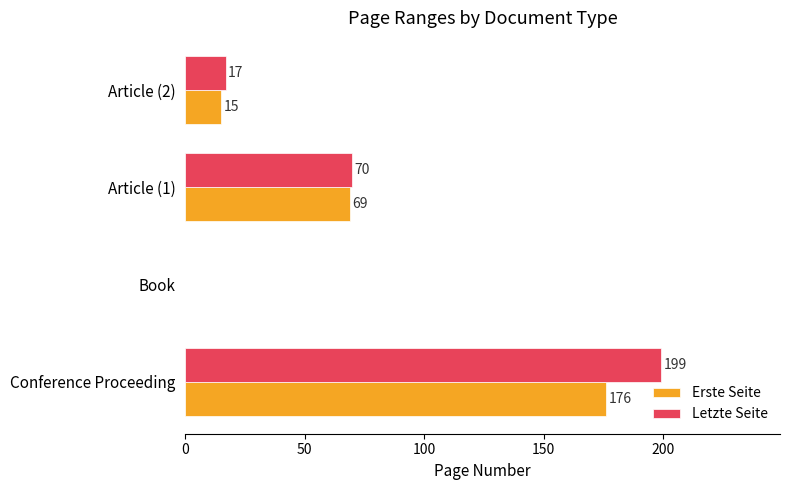

Count the number of data series in this chart.

2